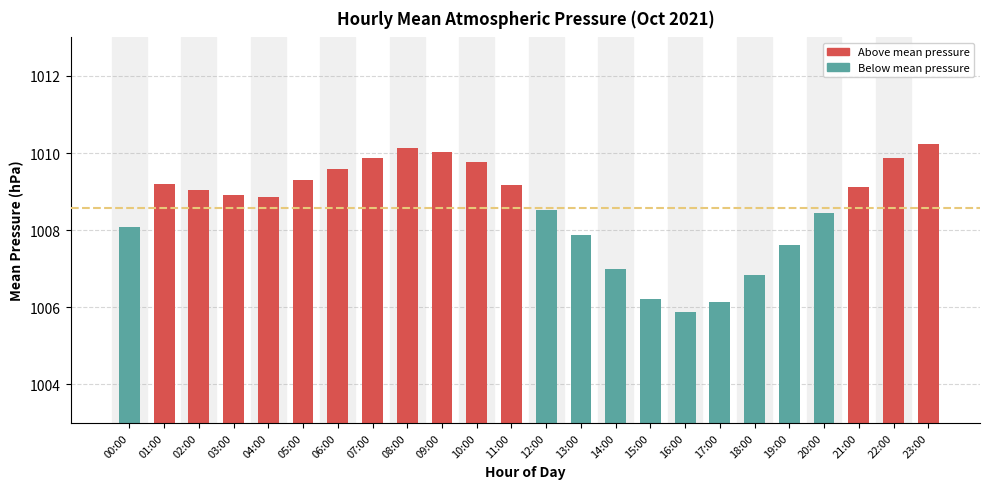

How many bars are there in total?

24